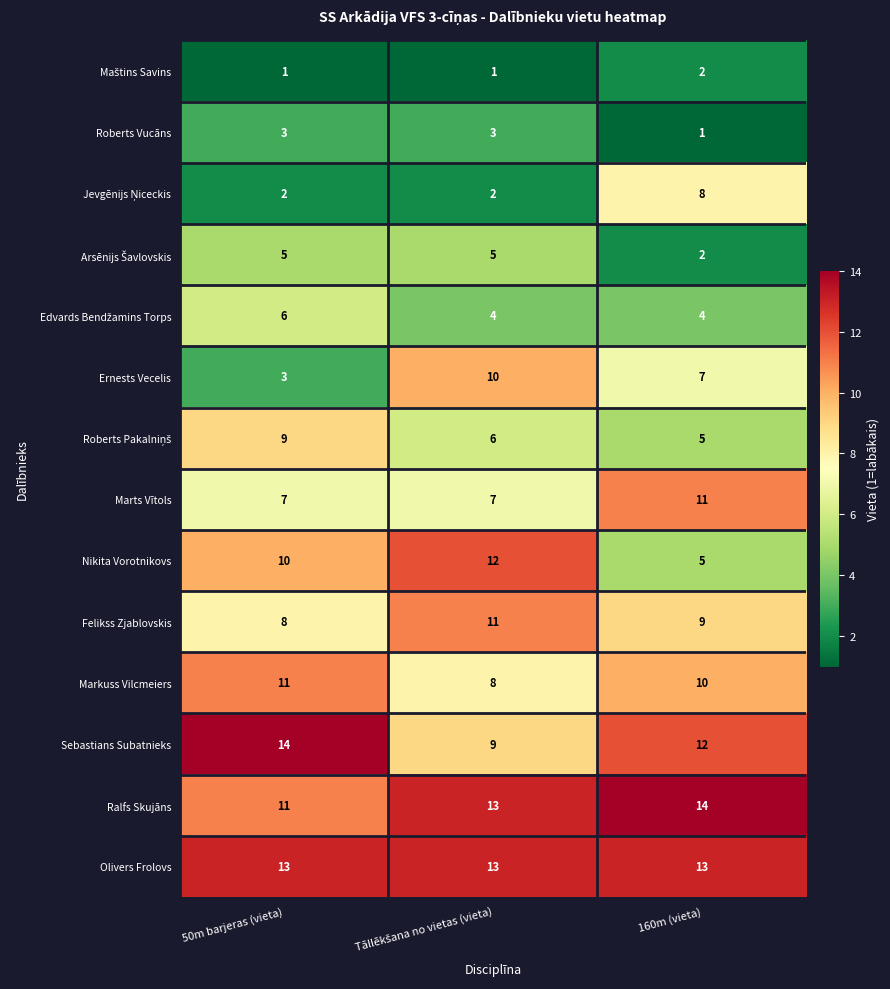

Where is Felikss Zjablovskis nearest to the value 9?

160m (vieta)